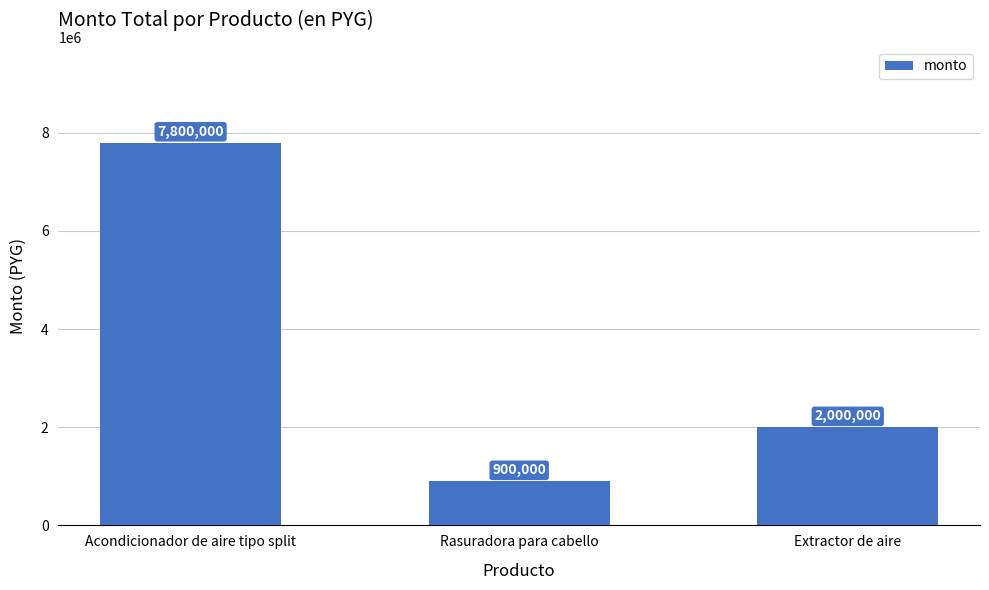

What is the value of the 1st bar from the left?

7800000